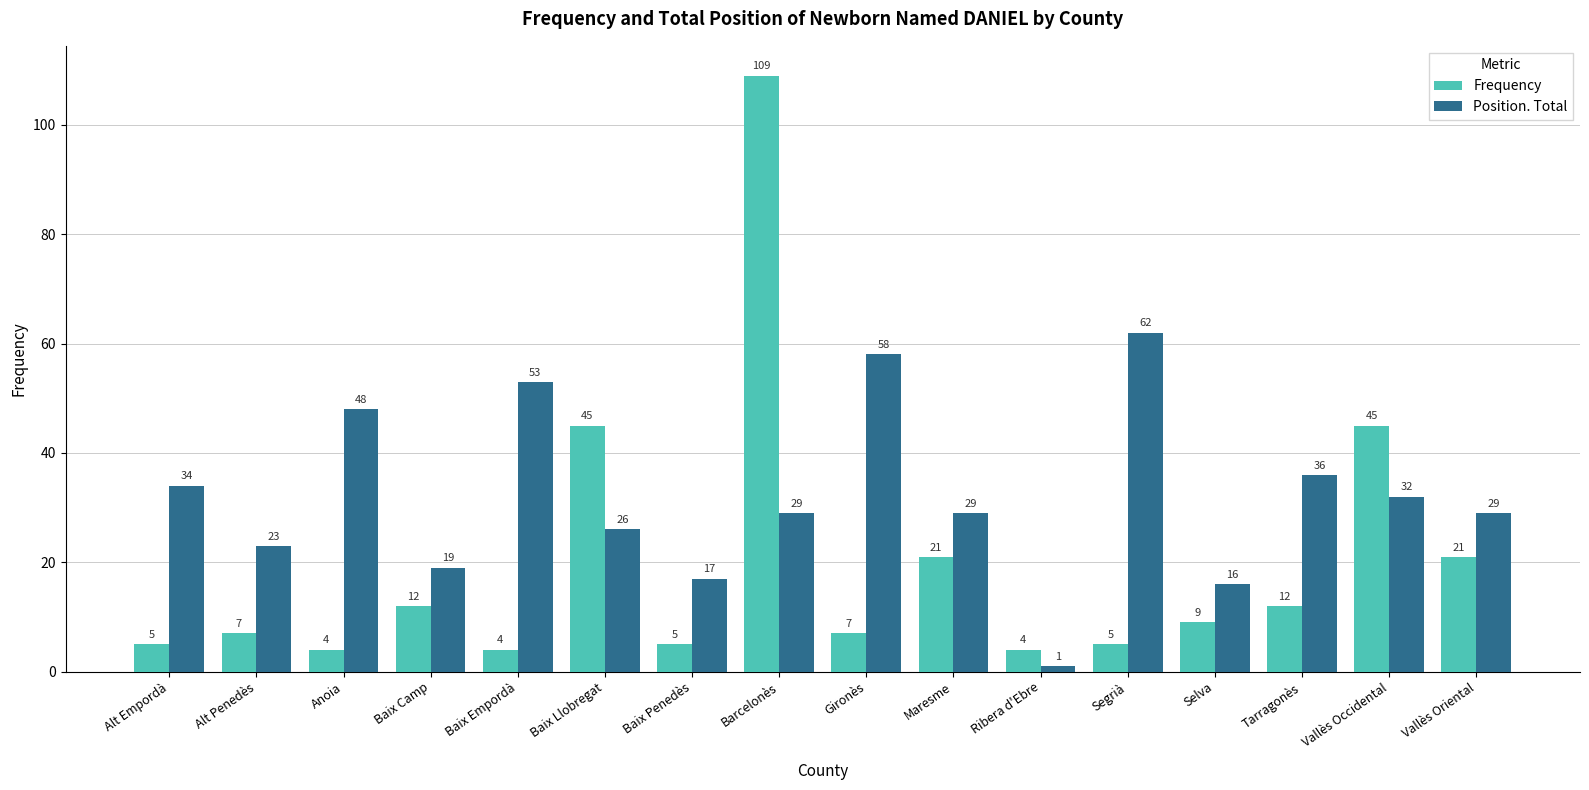

The value of Frequency at Alt Empordà is 1. True or false?

False